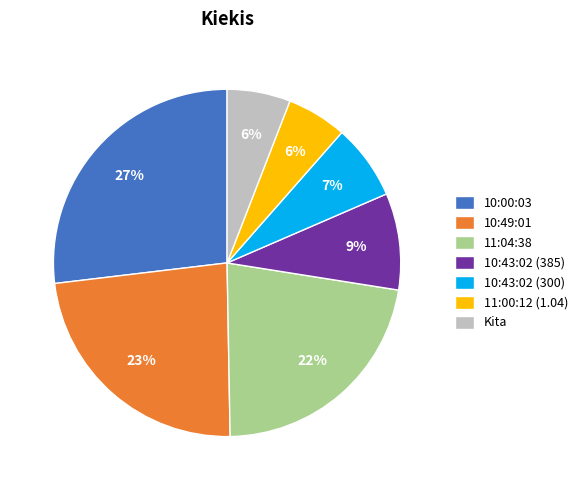

Combined, do Kita and 10:49:01 account for over 50%?

No